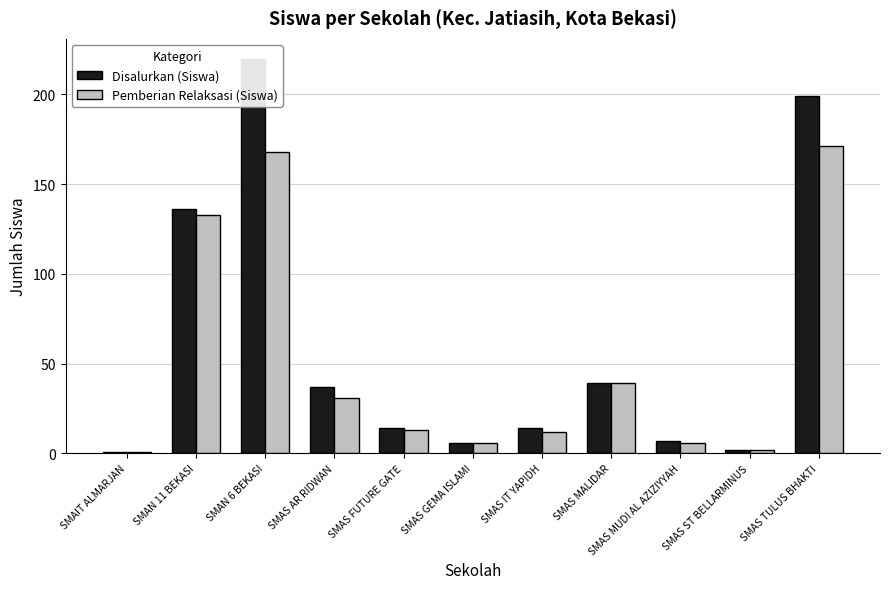

What is the label of the 9th bar from the left?

SMAS MUDI AL AZIZIYYAH